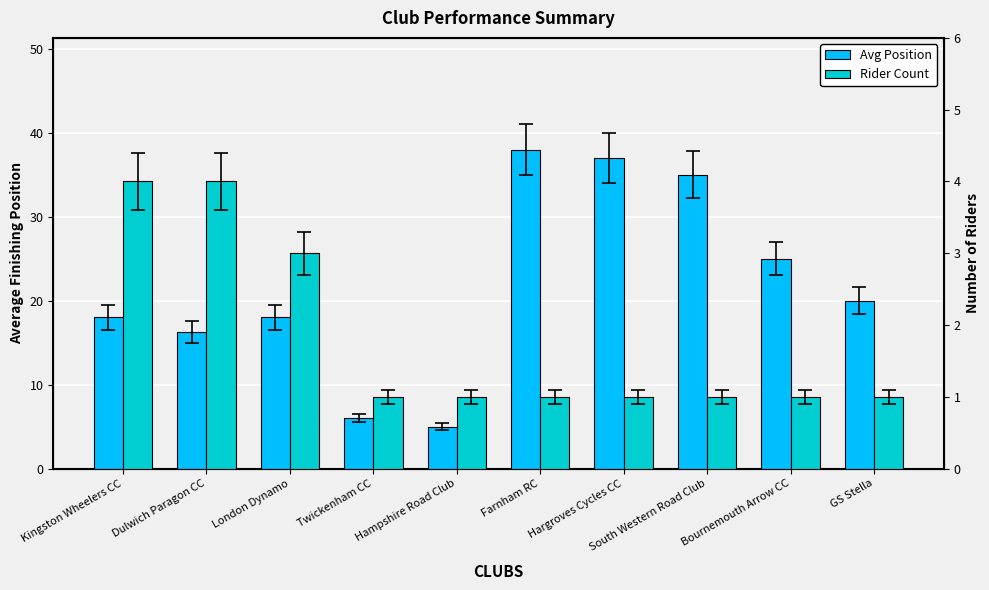

At how many categories does at least one series exceed 11?

8